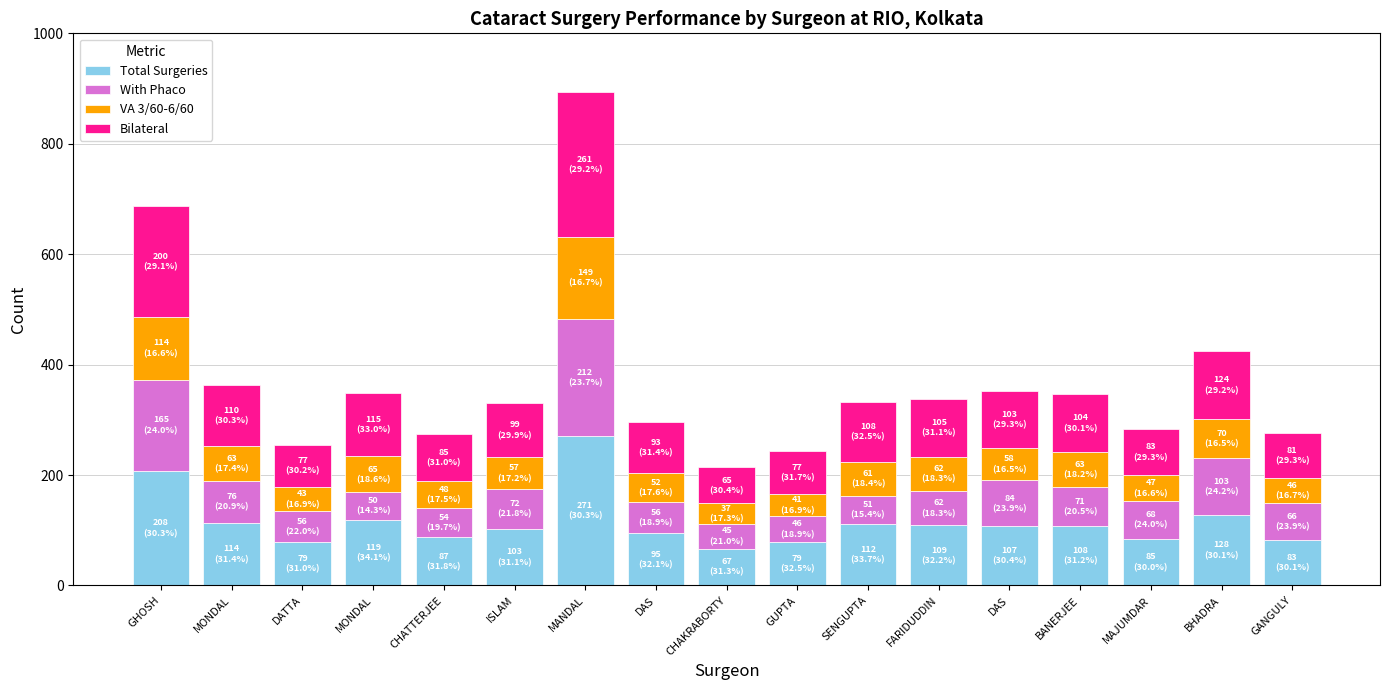

How many data points in Total Surgeries are less than 107?

8